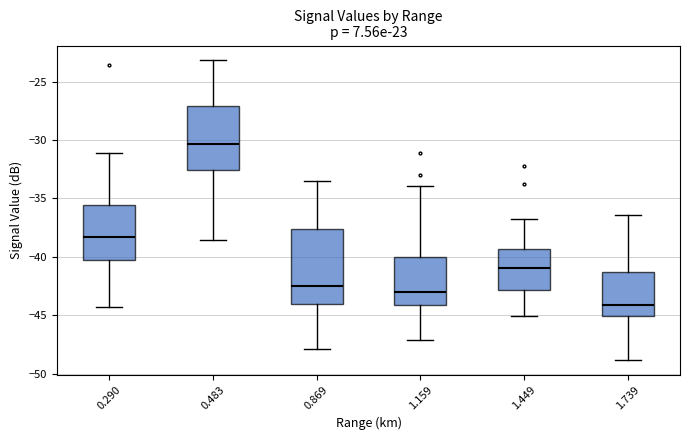

Comparing the boxes themselves (not the whiskers), which one is the tallest?

0.869